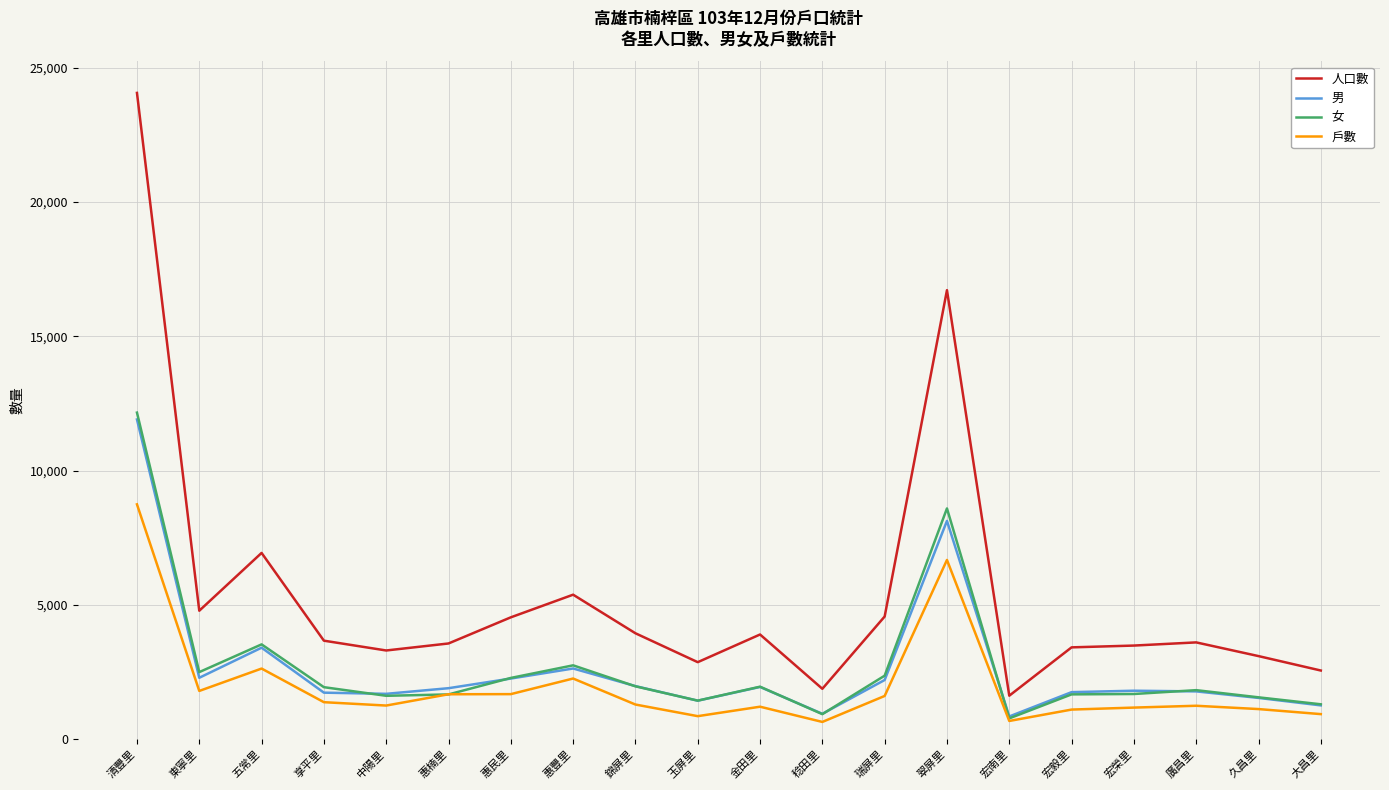

What is the maximum value for 戶數?

8741